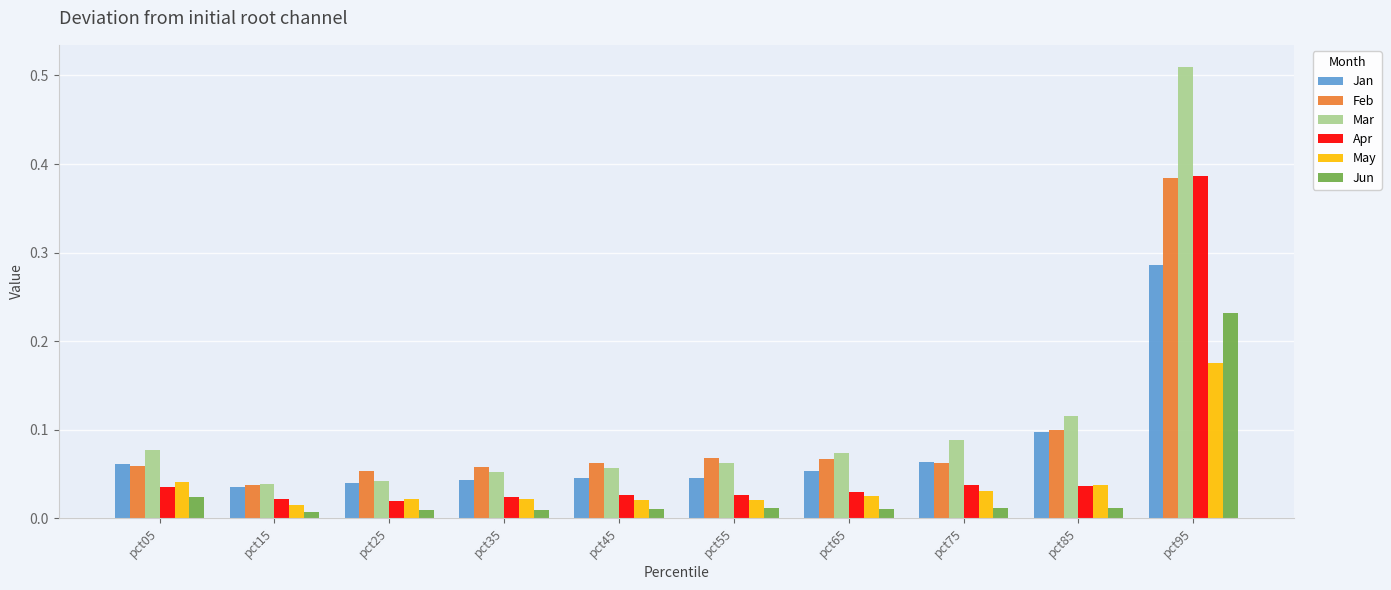

What are all the series names shown in the legend?

Jan, Feb, Mar, Apr, May, Jun